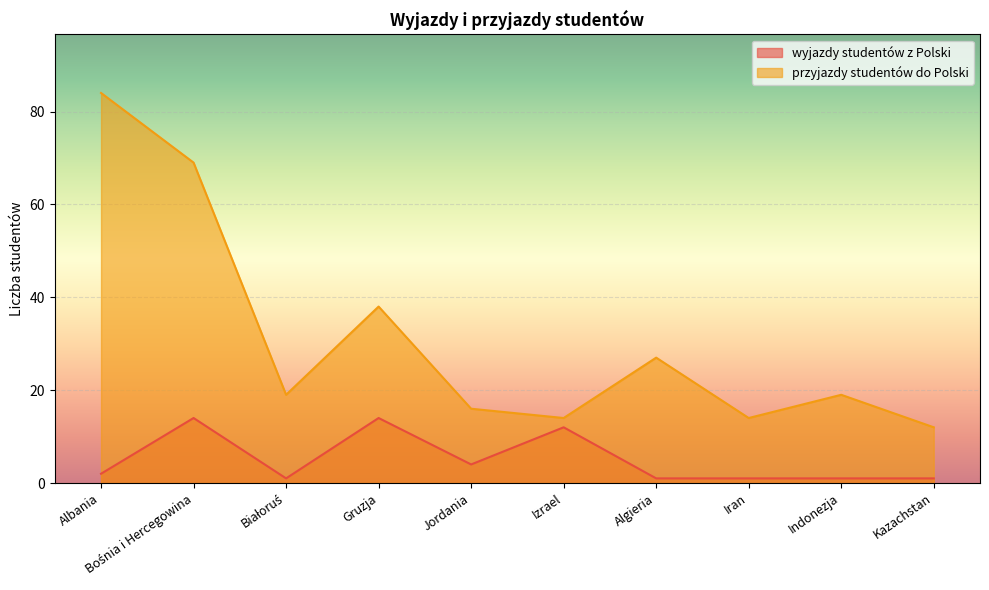

What is the lowest value of the wyjazdy studentów z Polski series?

1